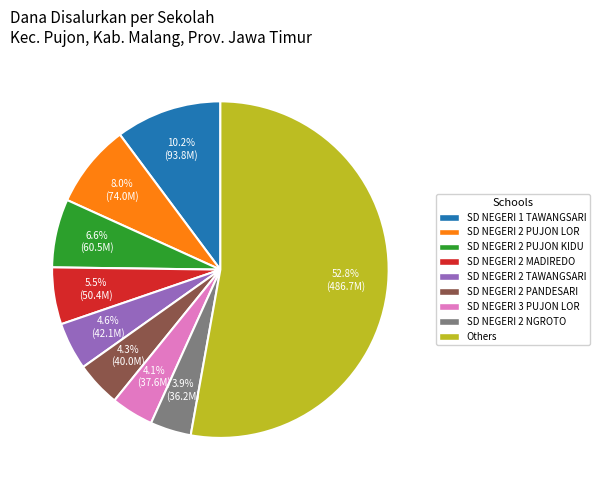

Is the sum of SD NEGERI 2 PANDESARI and SD NEGERI 2 NGROTO greater than half?

No